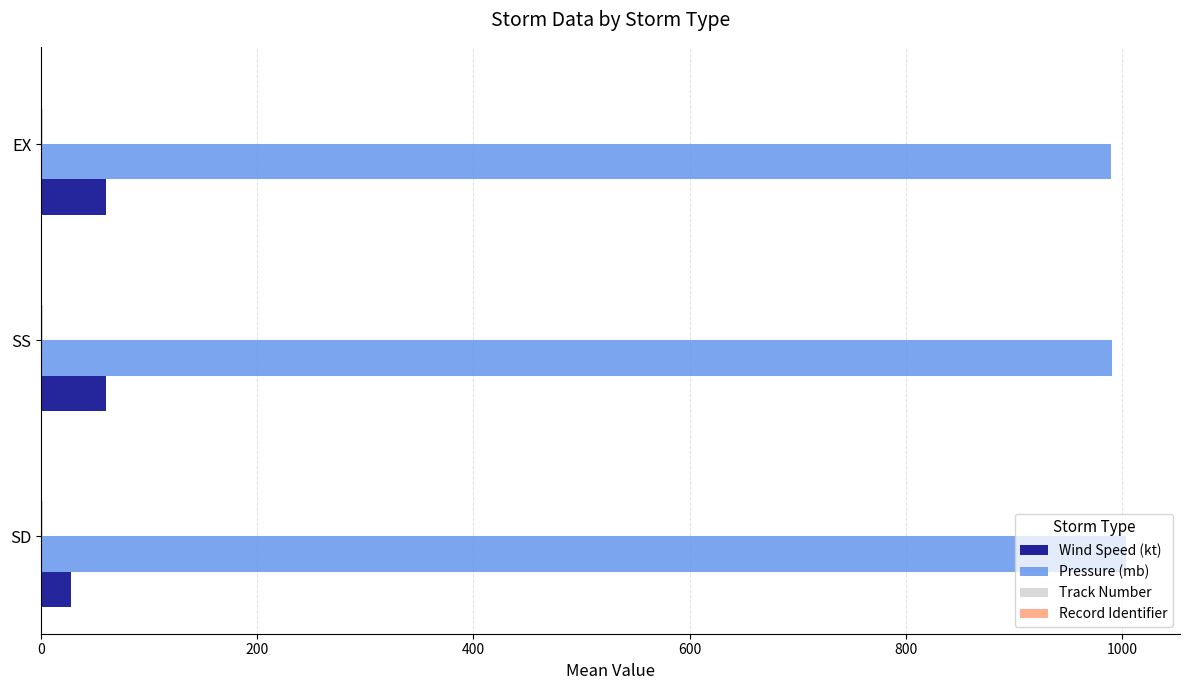

Is it true that Pressure (mb) equals 1792.7 at SD?

False